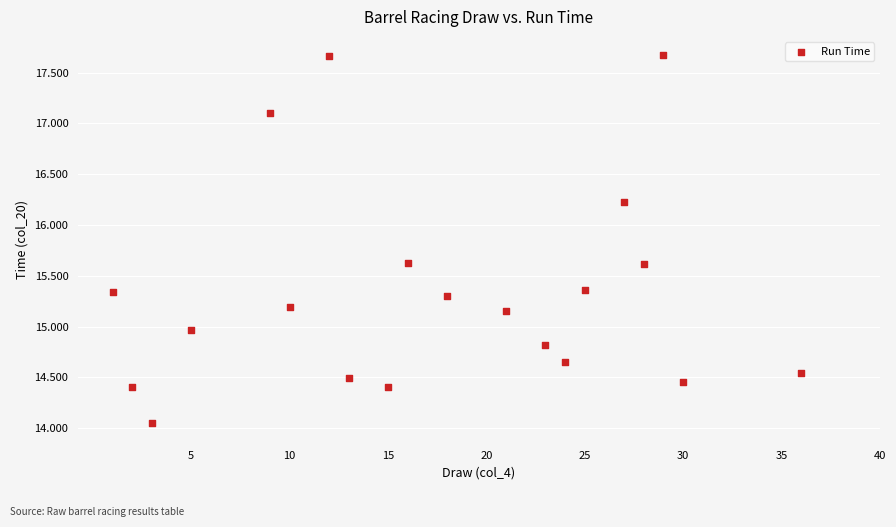

What is the range of Y values (max minus min)?

3.6